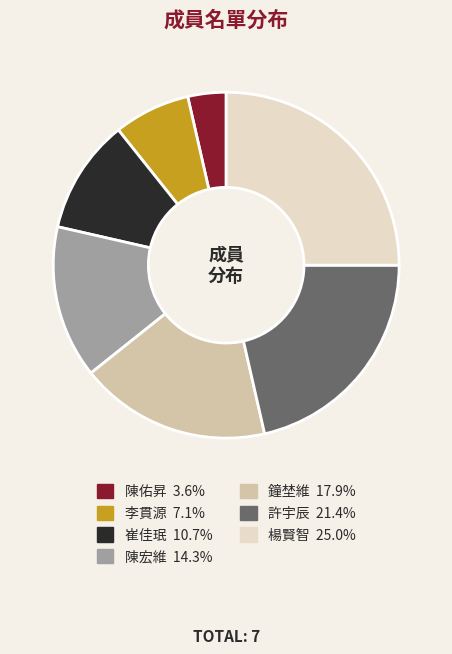

Which category has the biggest portion of the pie?

楊賢智